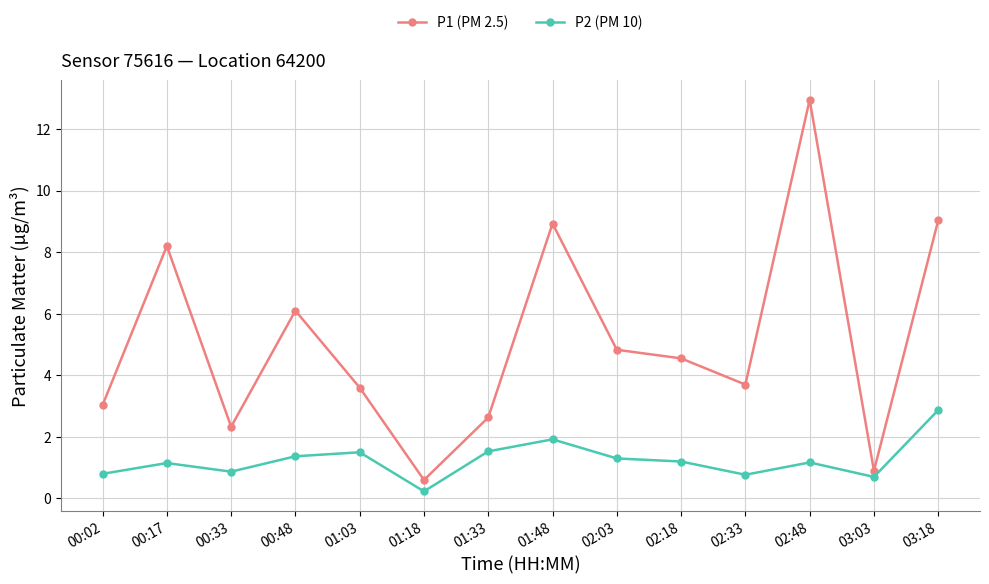

At which label does P1 (PM 2.5) reach its minimum?

01:18